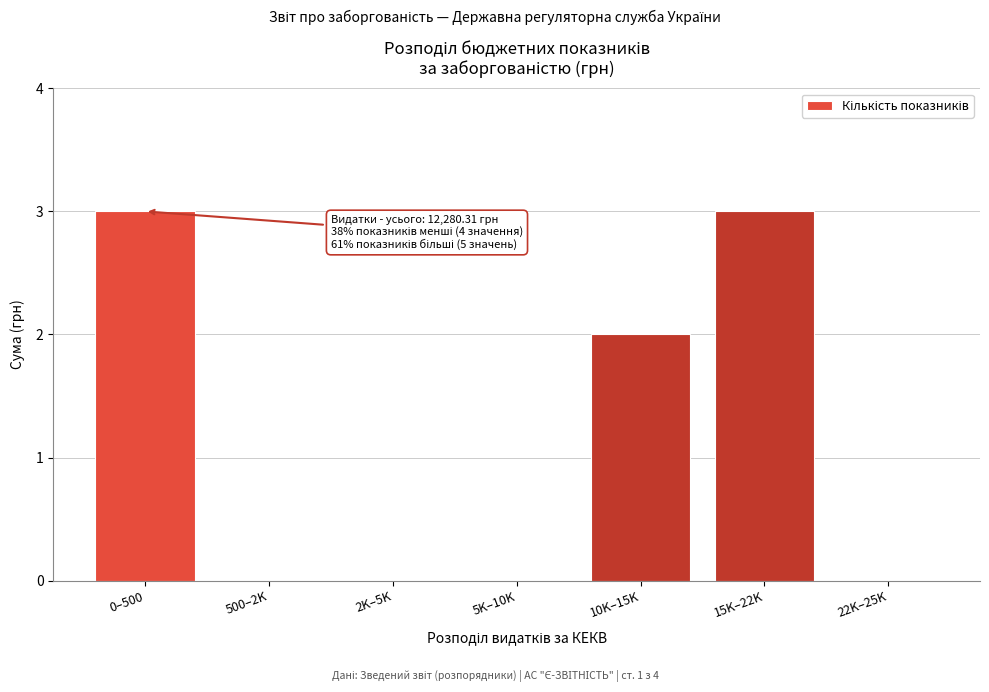

Reading left to right, list all the values displayed in this chart.

0–500=3	500–2K=0	2K–5K=0	5K–10K=0	10K–15K=2	15K–22K=3	22K–25K=0